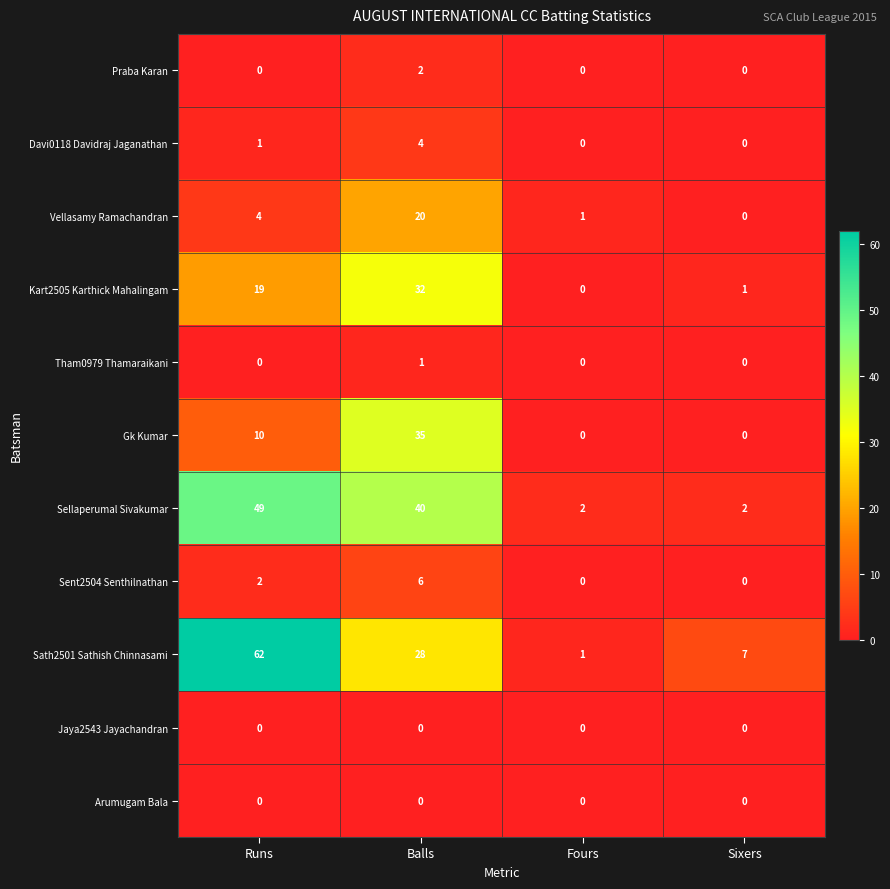

Is it true that Praba Karan equals 1 at Fours?

False